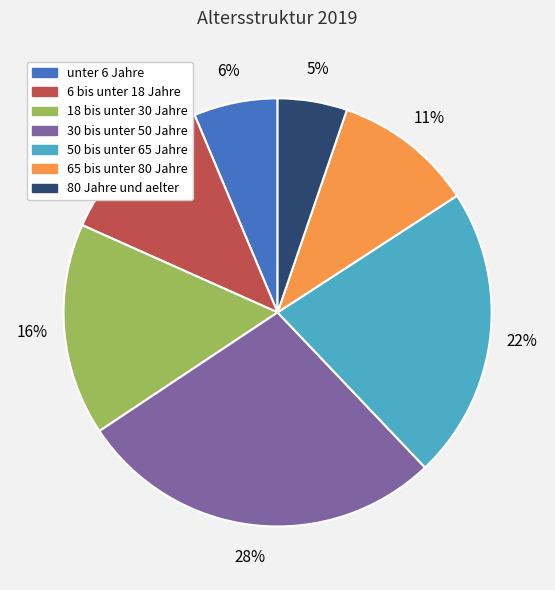

Which has a higher value, 18 bis unter 30 Jahre or 80 Jahre und aelter?

18 bis unter 30 Jahre